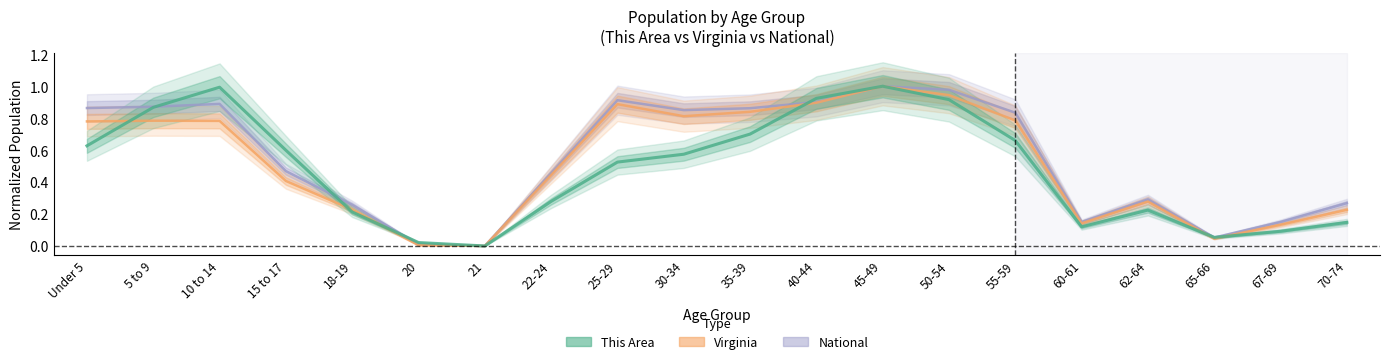

Reading right to left, what are all the values shown in this chart?

This Area: 0.1	0.1	0.1	0.2	0.1	0.7	0.9	1.0	0.9	0.7	0.6	0.5	0.3	0.0	0.0	0.2	0.6	1.0	0.9	0.6
Virginia: 0.2	0.1	0.0	0.3	0.1	0.8	0.9	1.0	0.9	0.8	0.8	0.9	0.4	0.0	0.0	0.2	0.4	0.8	0.8	0.8
National: 0.3	0.2	0.1	0.3	0.2	0.8	1.0	1.0	0.9	0.9	0.9	0.9	0.5	0.0	0.0	0.3	0.5	0.9	0.9	0.9